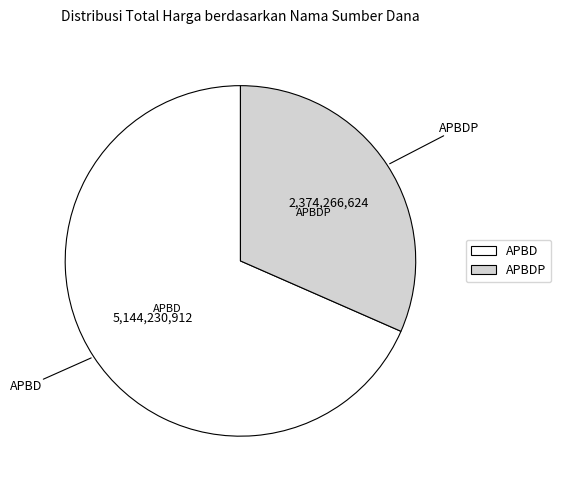

Is the sum of APBD and APBDP greater than half?

Yes